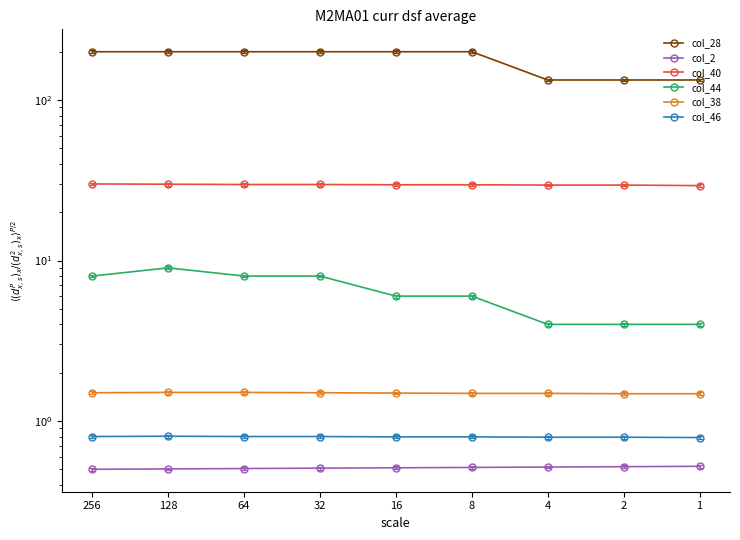

How many lines are shown in the chart?

6